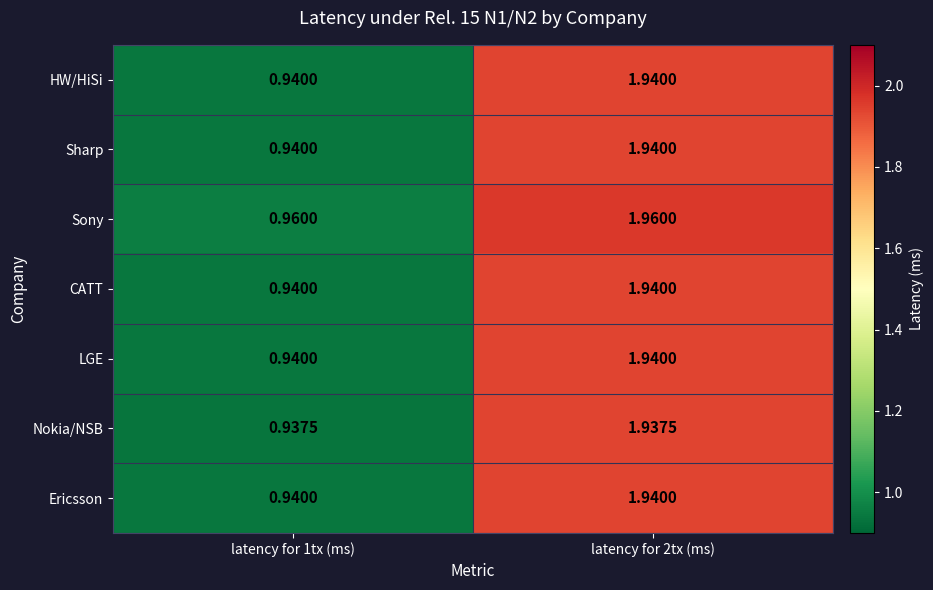

Which series has the largest total across all categories?

Sony